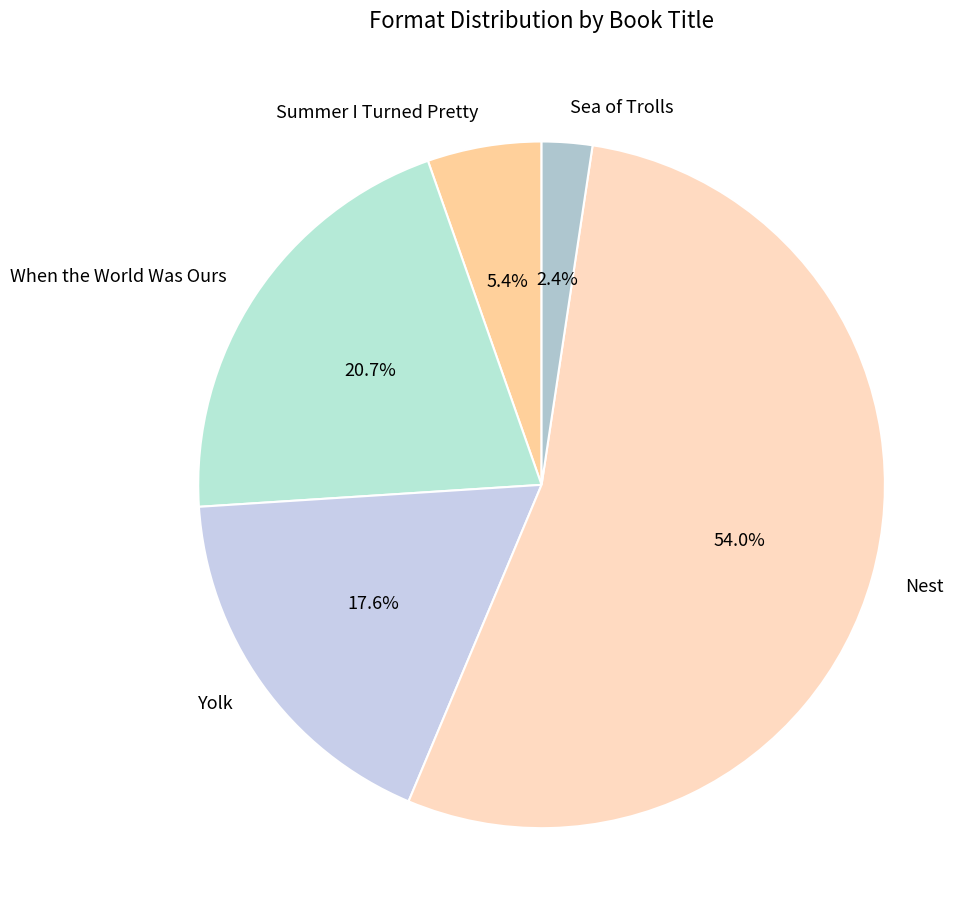

How much of the chart is everything except Yolk?

82.4%